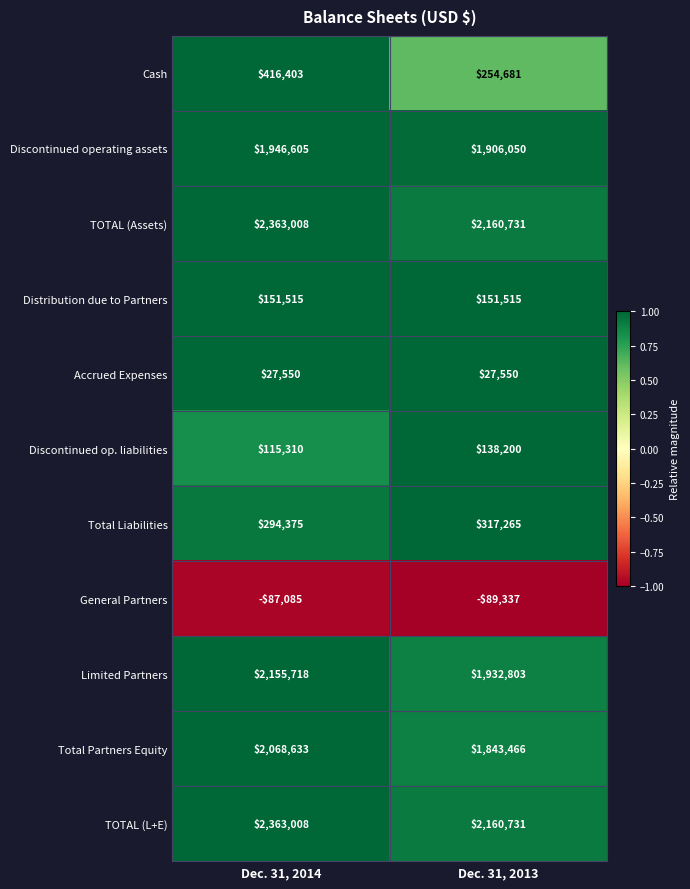

What is the minimum value shown in the chart?

-89337